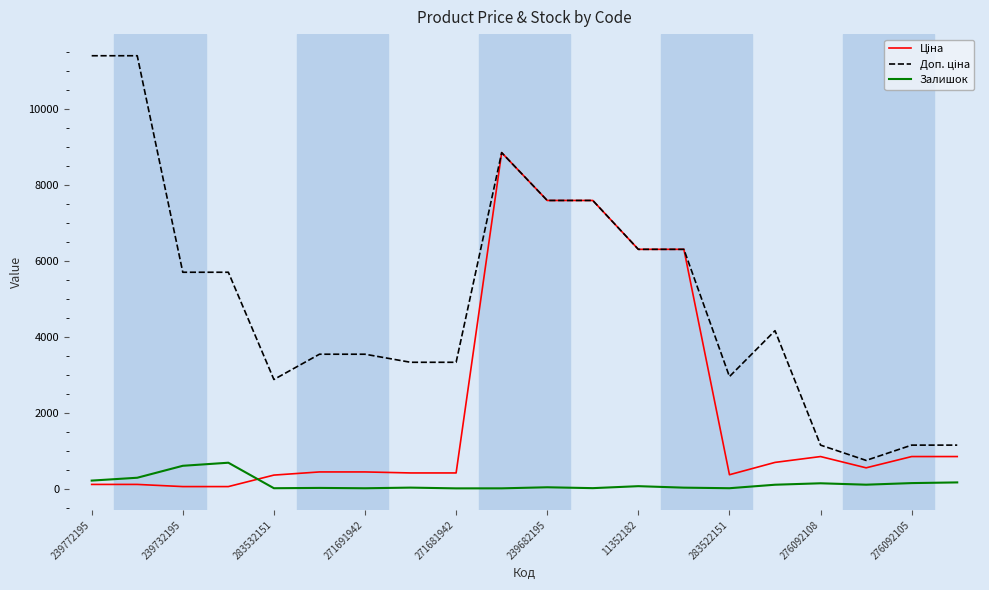

Does the chart display data point markers on the line(s)?

No